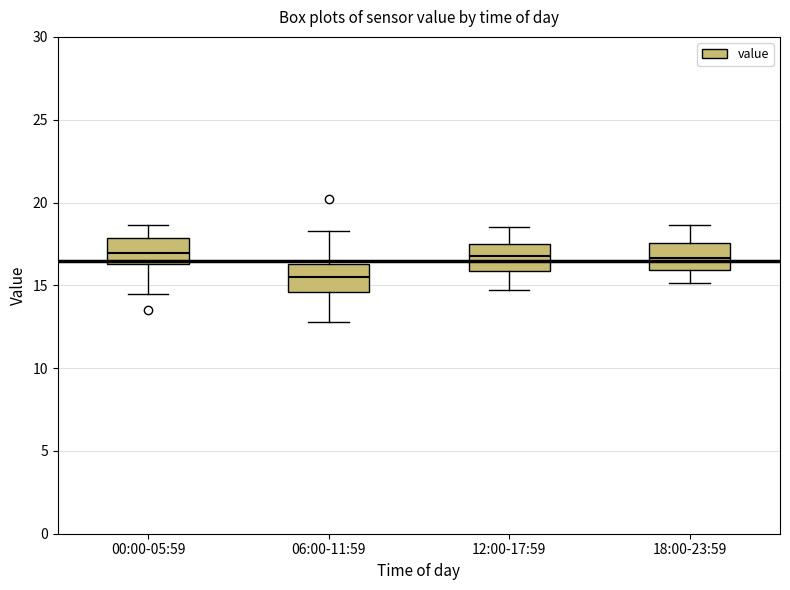

Reading left to right, transcribe this box plot: for each box, give where its median line is, the range the box spans, and where its two whiskers end, as read against the y-axis. The values are not printed on the chart, so give them approximately, as read against the axis.

00:00-05:59: median 17.0, box 16.5 to 18.0, whiskers 14.5 to 18.5
06:00-11:59: median 15.5, box 14.5 to 16.5, whiskers 13.0 to 18.5
12:00-17:59: median 17.0, box 16.0 to 17.5, whiskers 14.5 to 18.5
18:00-23:59: median 16.5, box 16.0 to 17.5, whiskers 15.0 to 18.5